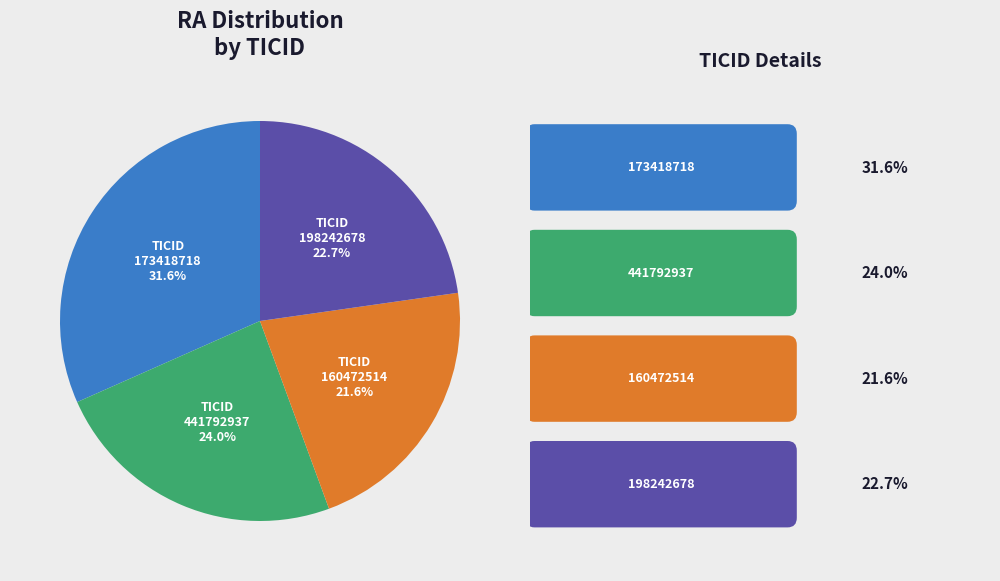

How many slices are in this pie chart?

4